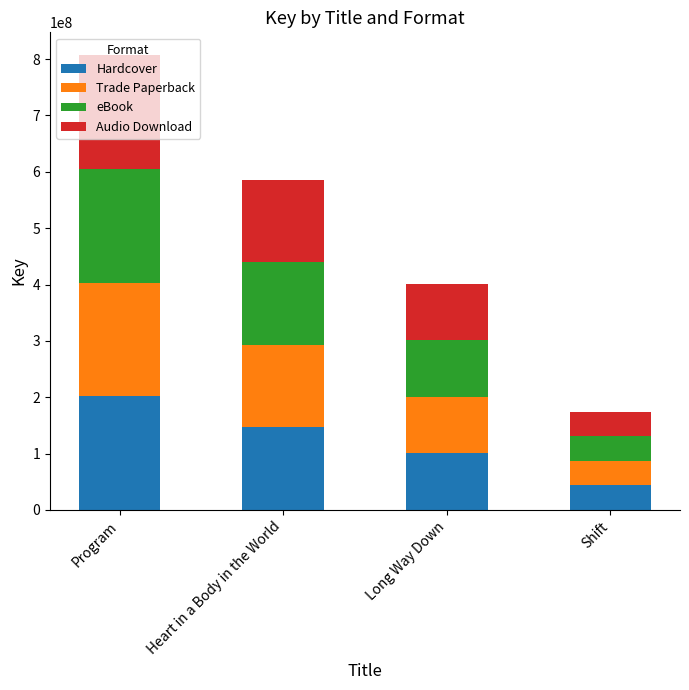

What is the sum of the Hardcover values at Heart in a Body in the World and Shift?

189867448